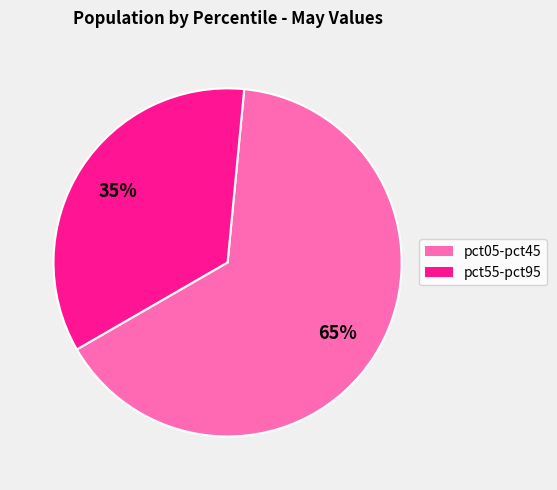

To the nearest percent, what is the average slice percentage?

50%